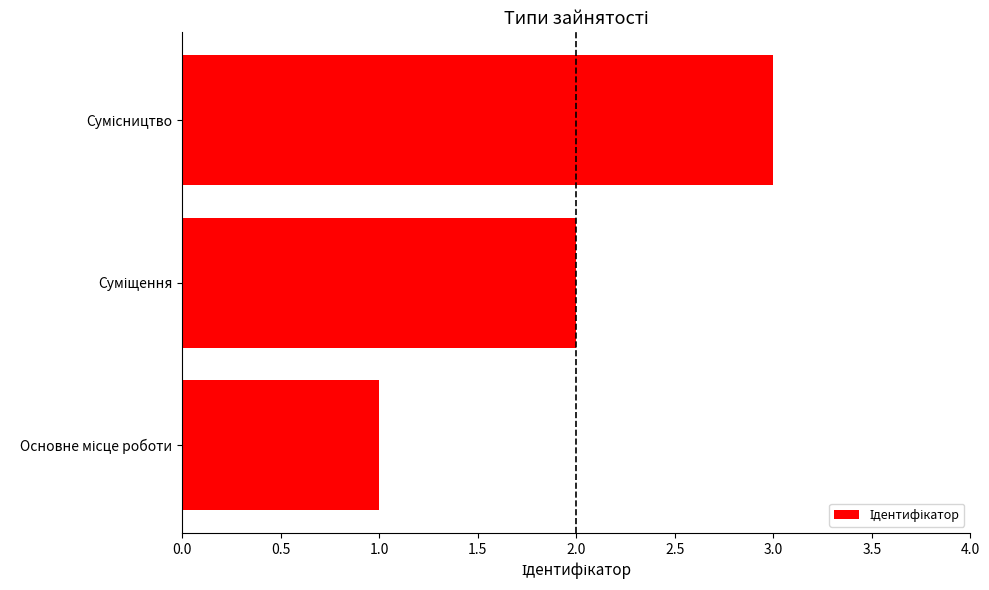

Does the chart contain any negative values?

No